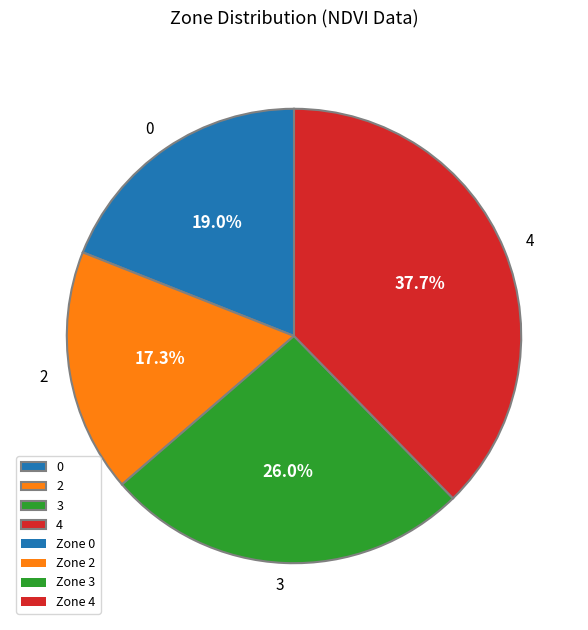

Does any single category account for the majority?

No